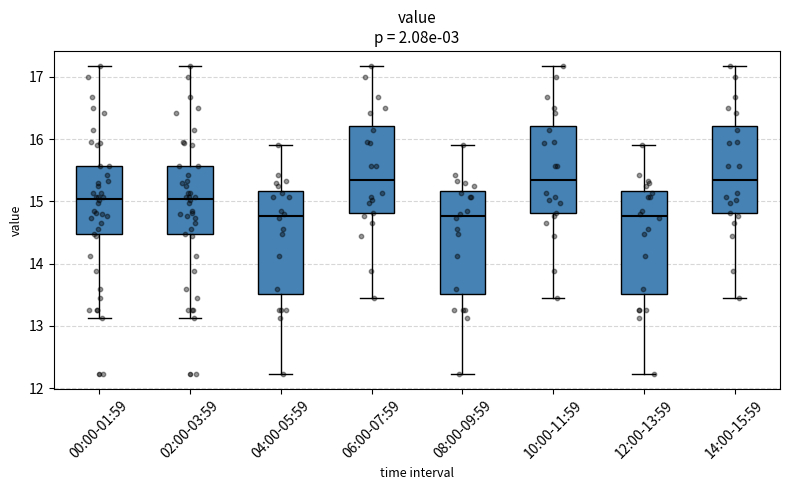

Reading left to right, read every box against the y-axis: the position of its median line, the range the box covers, and the ends of its whiskers. The values are not printed on the chart, so give them approximately, as read against the axis.

00:00-01:59: median 15.0, box 14.5 to 15.6, whiskers 13.1 to 17.2
02:00-03:59: median 15.0, box 14.5 to 15.6, whiskers 13.1 to 17.2
04:00-05:59: median 14.8, box 13.5 to 15.2, whiskers 12.2 to 15.9
06:00-07:59: median 15.4, box 14.8 to 16.2, whiskers 13.5 to 17.2
08:00-09:59: median 14.8, box 13.5 to 15.2, whiskers 12.2 to 15.9
10:00-11:59: median 15.4, box 14.8 to 16.2, whiskers 13.5 to 17.2
12:00-13:59: median 14.8, box 13.5 to 15.2, whiskers 12.2 to 15.9
14:00-15:59: median 15.4, box 14.8 to 16.2, whiskers 13.5 to 17.2